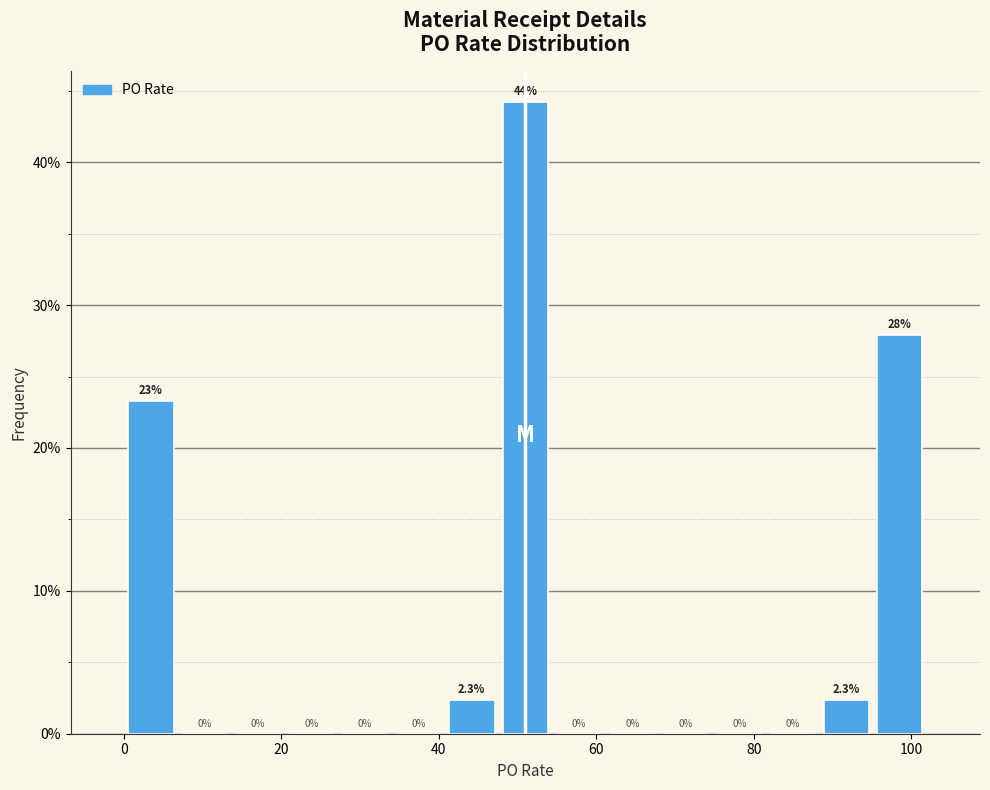

Read against the x-axis, roughly where is the centre of the tallest bar?

50